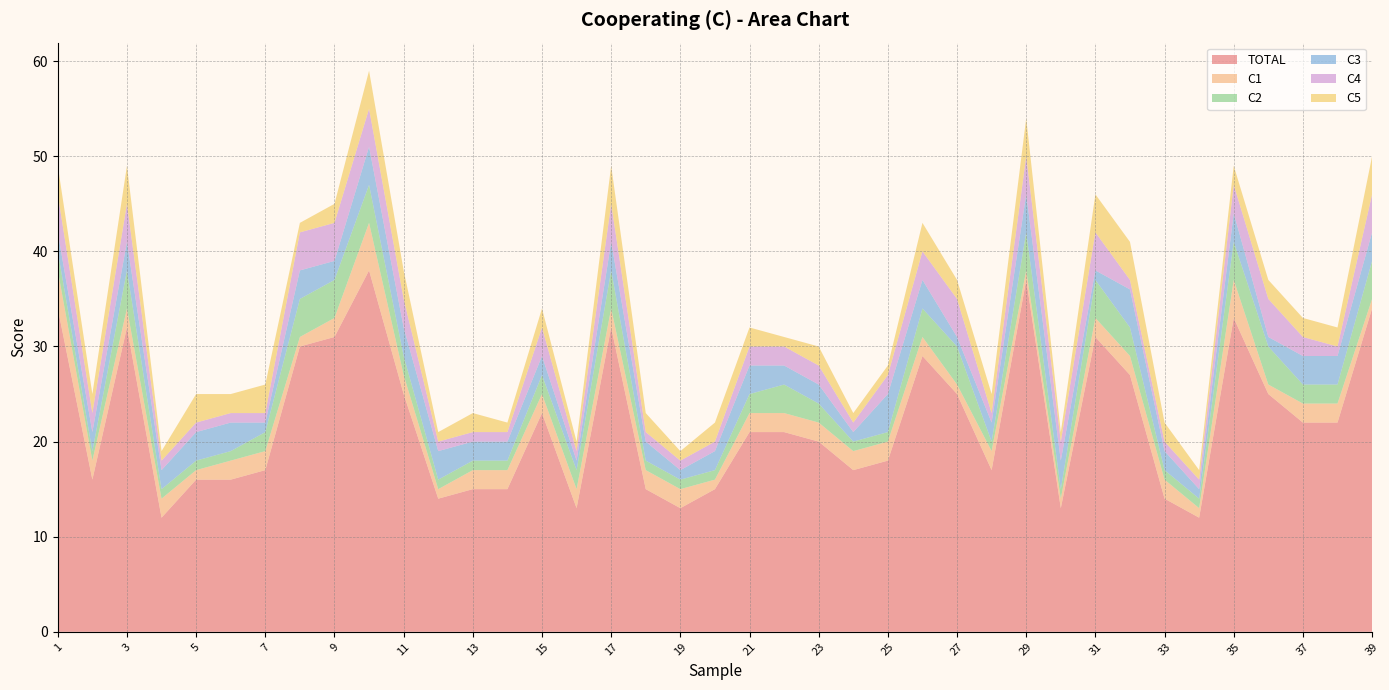

Reading left to right, transcribe all the data shown in this chart.

TOTAL: 34	16	32	12	16	16	17	30	31	38	25	14	15	15	23	13	32	15	13	15	21	21	20	17	18	29	25	17	37	13	31	27	14	12	33	25	22	22	34
C1: 4	2	2	2	1	2	2	1	2	5	2	1	2	2	2	2	2	2	2	1	2	2	2	2	2	2	1	2	1	1	2	2	2	1	4	1	2	2	1
C2: 2	1	4	1	1	1	2	4	4	4	2	1	1	1	2	2	4	1	1	1	2	3	2	1	1	3	4	1	4	1	4	3	1	1	4	4	2	2	4
C3: 2	2	3	2	3	3	1	3	2	4	3	3	2	2	2	1	3	2	1	2	3	2	2	1	4	3	1	2	4	3	1	4	2	1	3	1	3	3	3
C4: 4	2	4	1	1	1	1	4	4	4	3	1	1	1	3	1	4	1	1	1	2	2	2	1	2	3	4	1	4	2	4	1	1	1	3	4	2	1	4
C5: 3	2	4	1	3	2	3	1	2	4	3	1	2	1	2	1	4	2	1	2	2	1	2	1	1	3	2	2	4	1	4	4	2	1	2	2	2	2	4